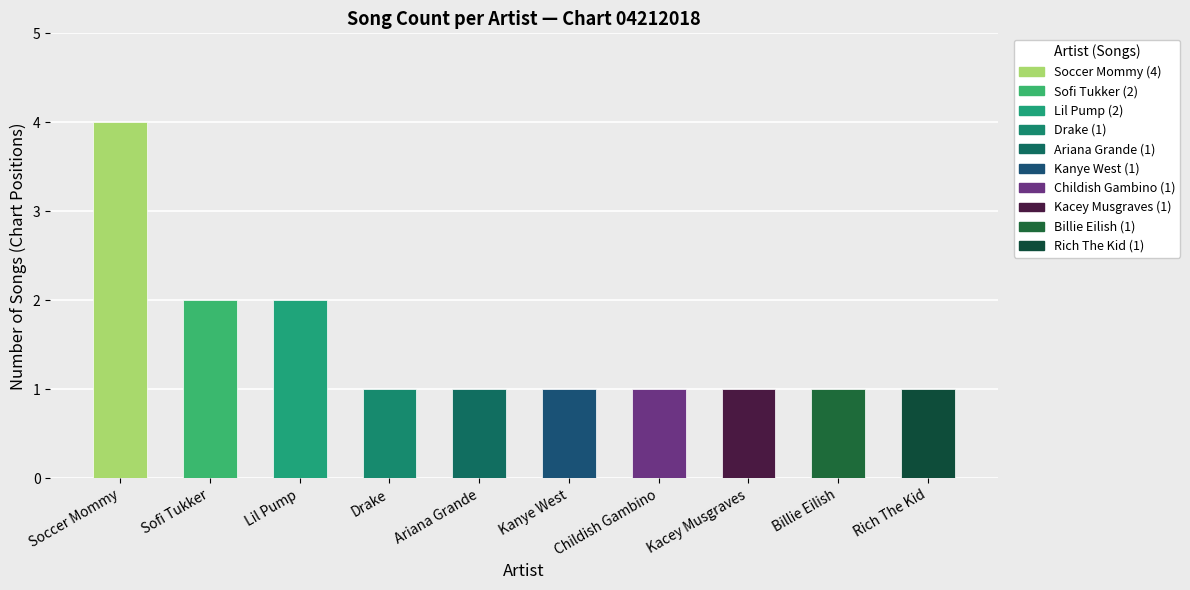

What is the minimum value shown in the chart?

1